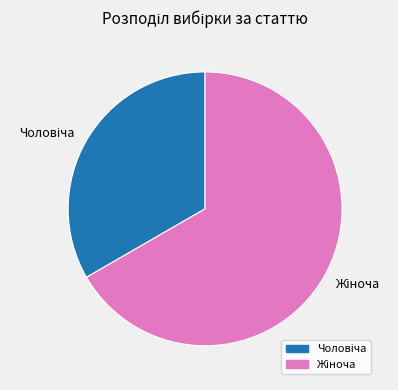

Is there any slice that represents more than half of the pie?

Yes